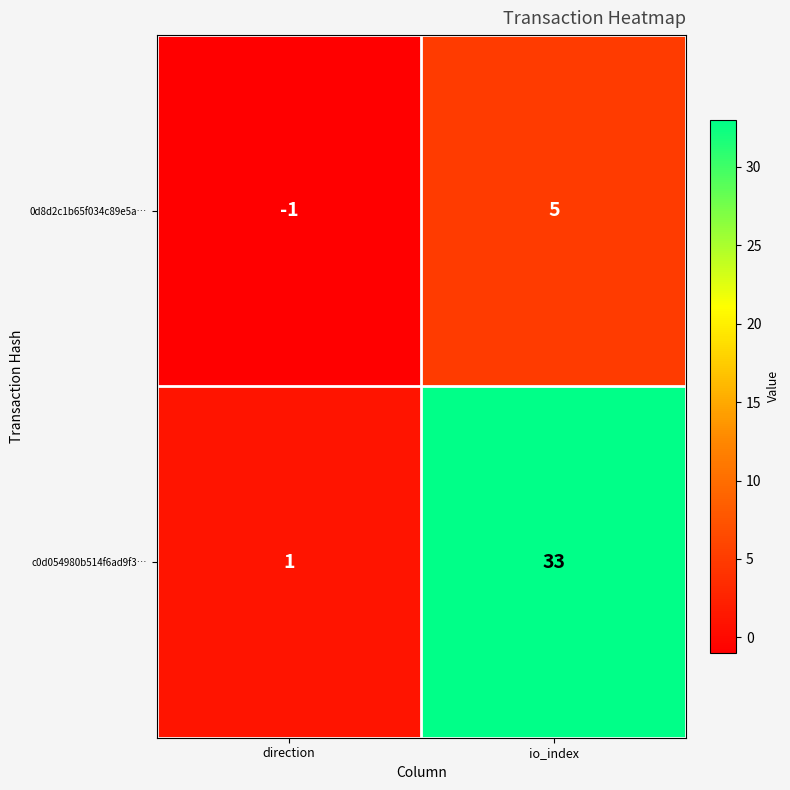

Rank the series by their maximum value, from lowest to highest.

0d8d2c1b65f034c89e5a…, c0d054980b514f6ad9f3…